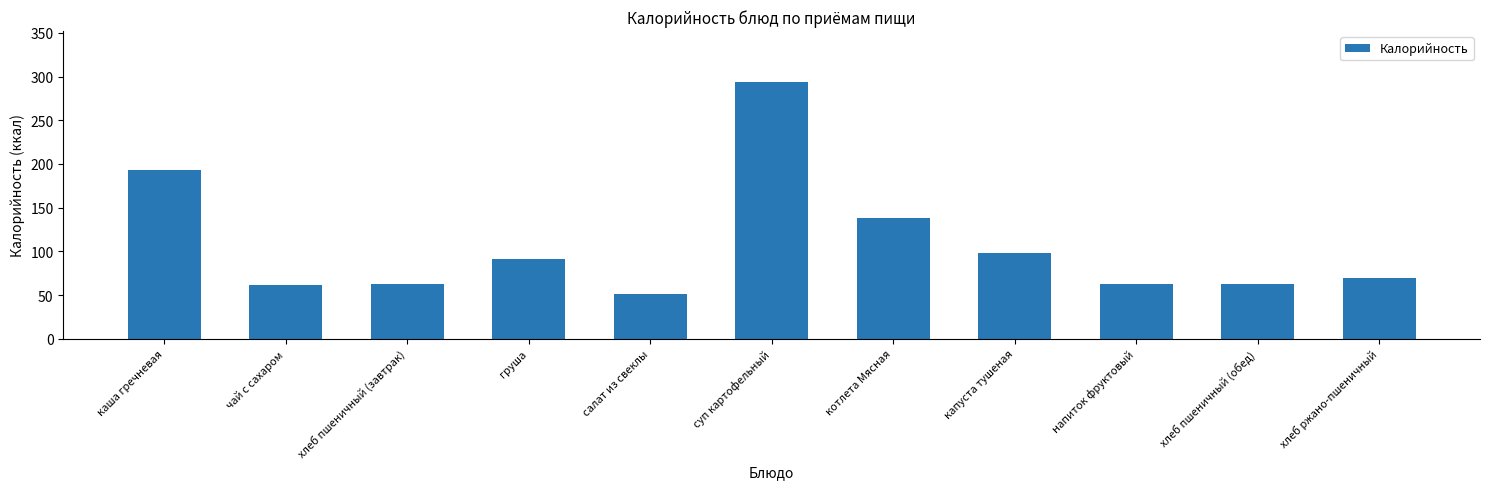

What is the difference between the second highest and minimum values?

141.9